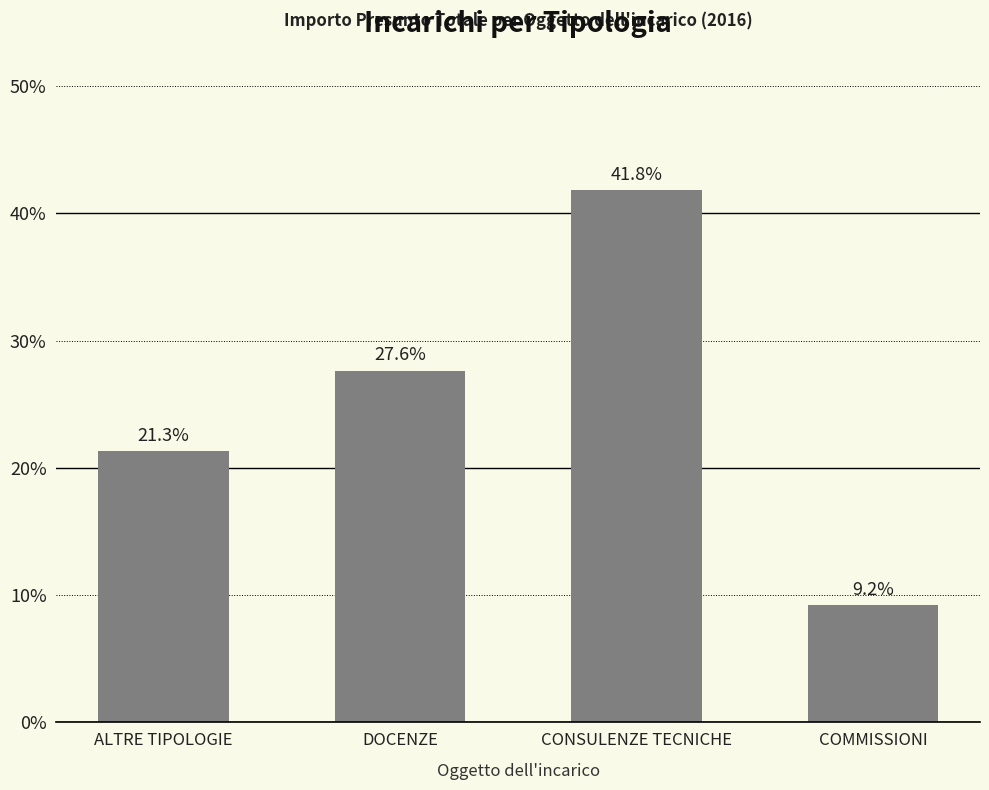

Approximately how many times larger is the value at CONSULENZE TECNICHE compared to COMMISSIONI?

4.5